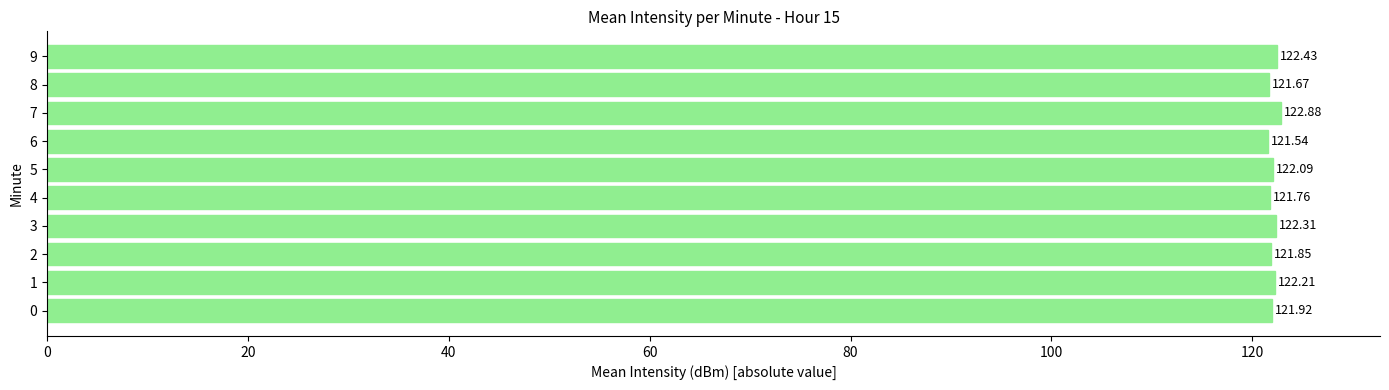

What is the change in value from 2 to 3?

+0.5